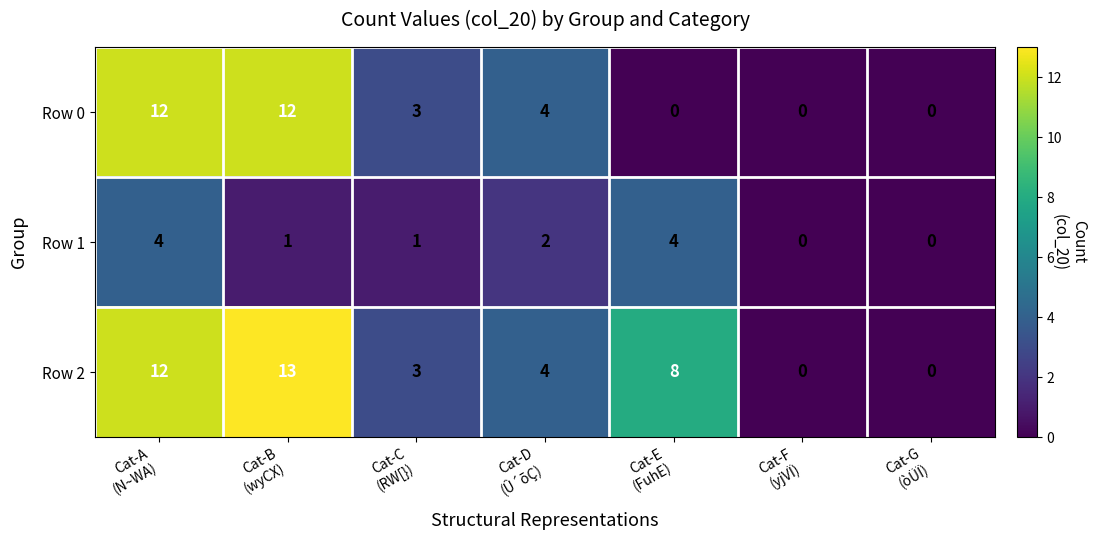

List the series in order of their overall mean, lowest first.

Row 1, Row 0, Row 2